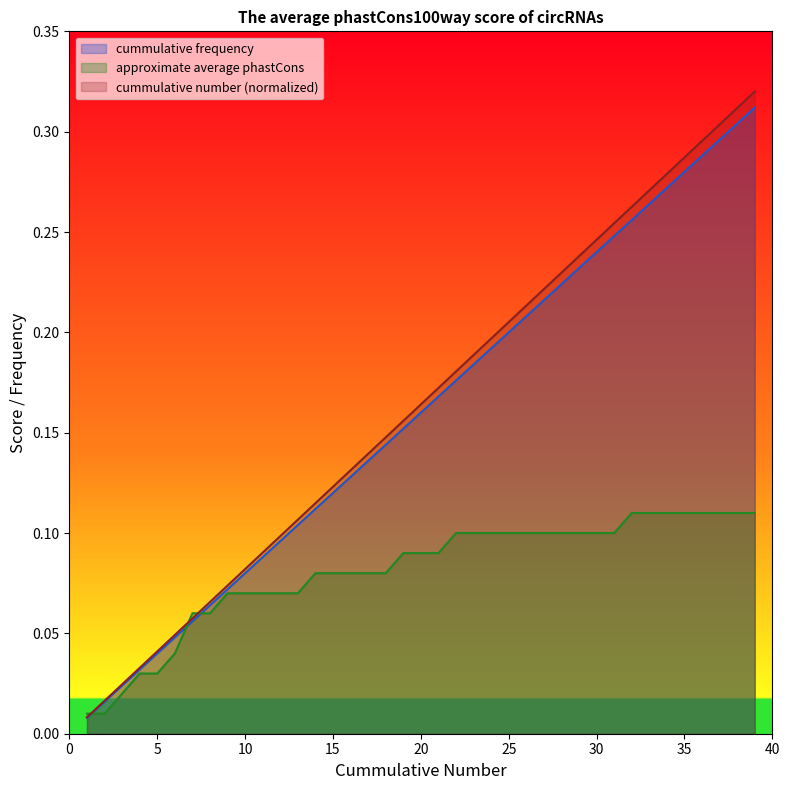

How many distinct data groups are displayed?

3